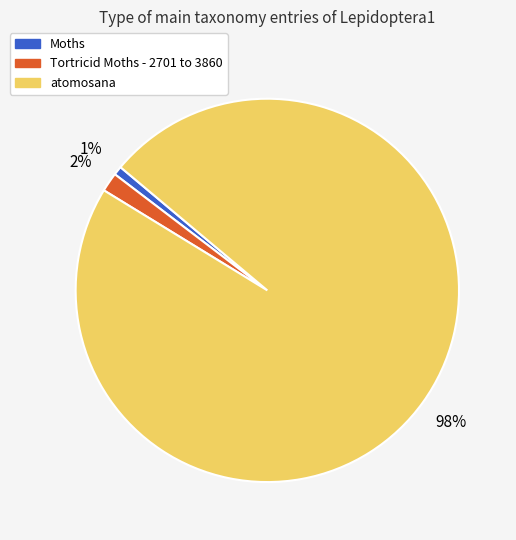

Is the sum of atomosana and Moths greater than half?

Yes